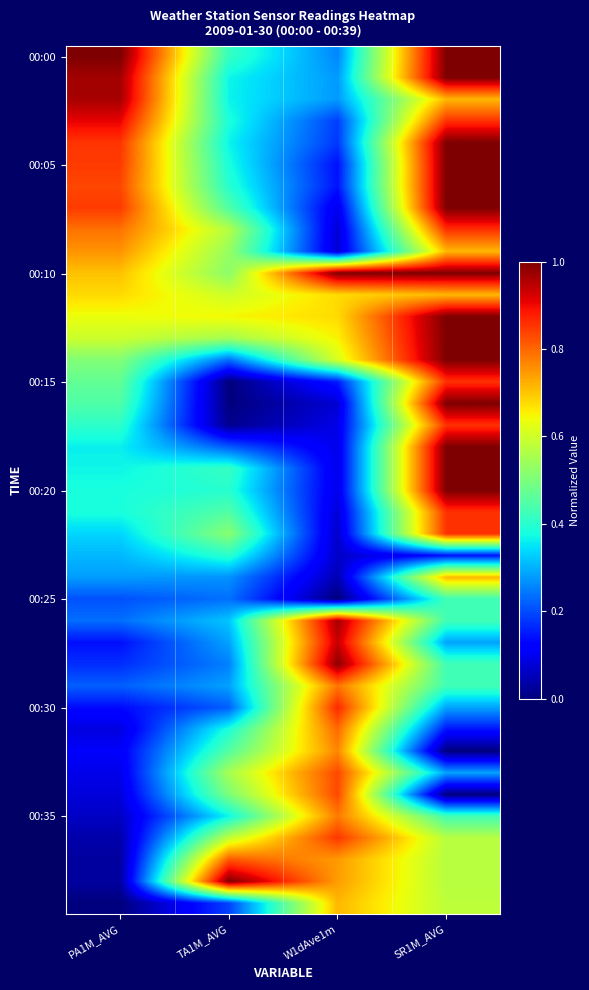

Which series has the largest total across all categories?

00:10